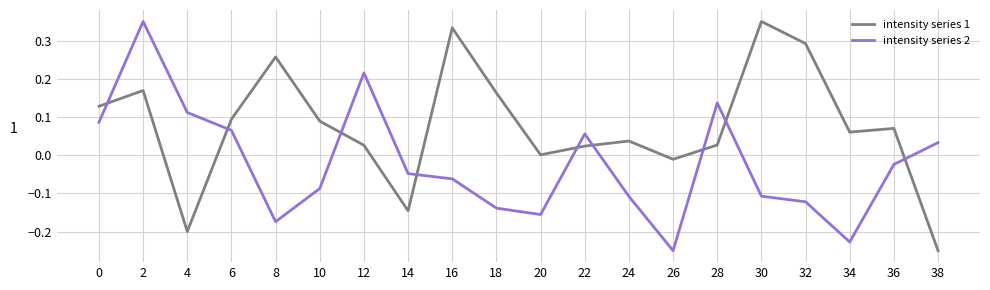

Rank the series by their average value, from lowest to highest.

intensity series 2, intensity series 1